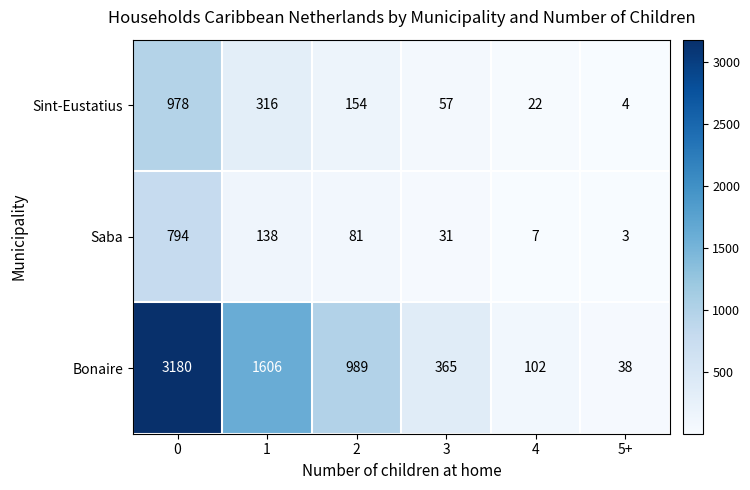

At how many categories does at least one series exceed 2273?

1